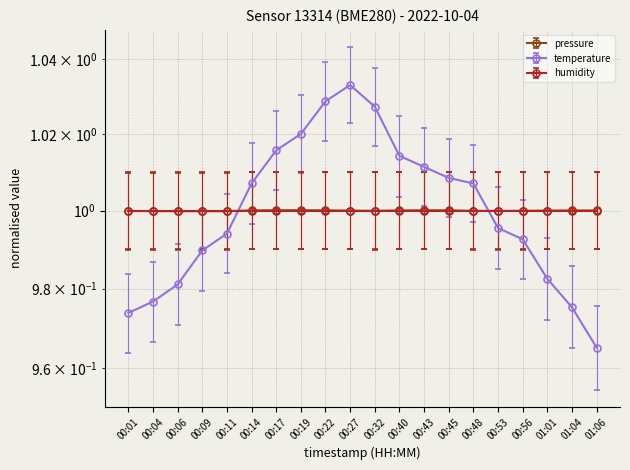

At which category does pressure reach its first local valley?

00:06